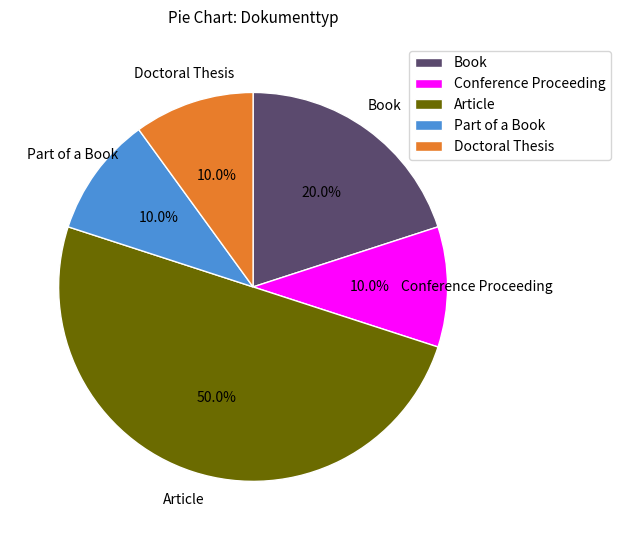

How much of the chart is everything except Article?

50.0%